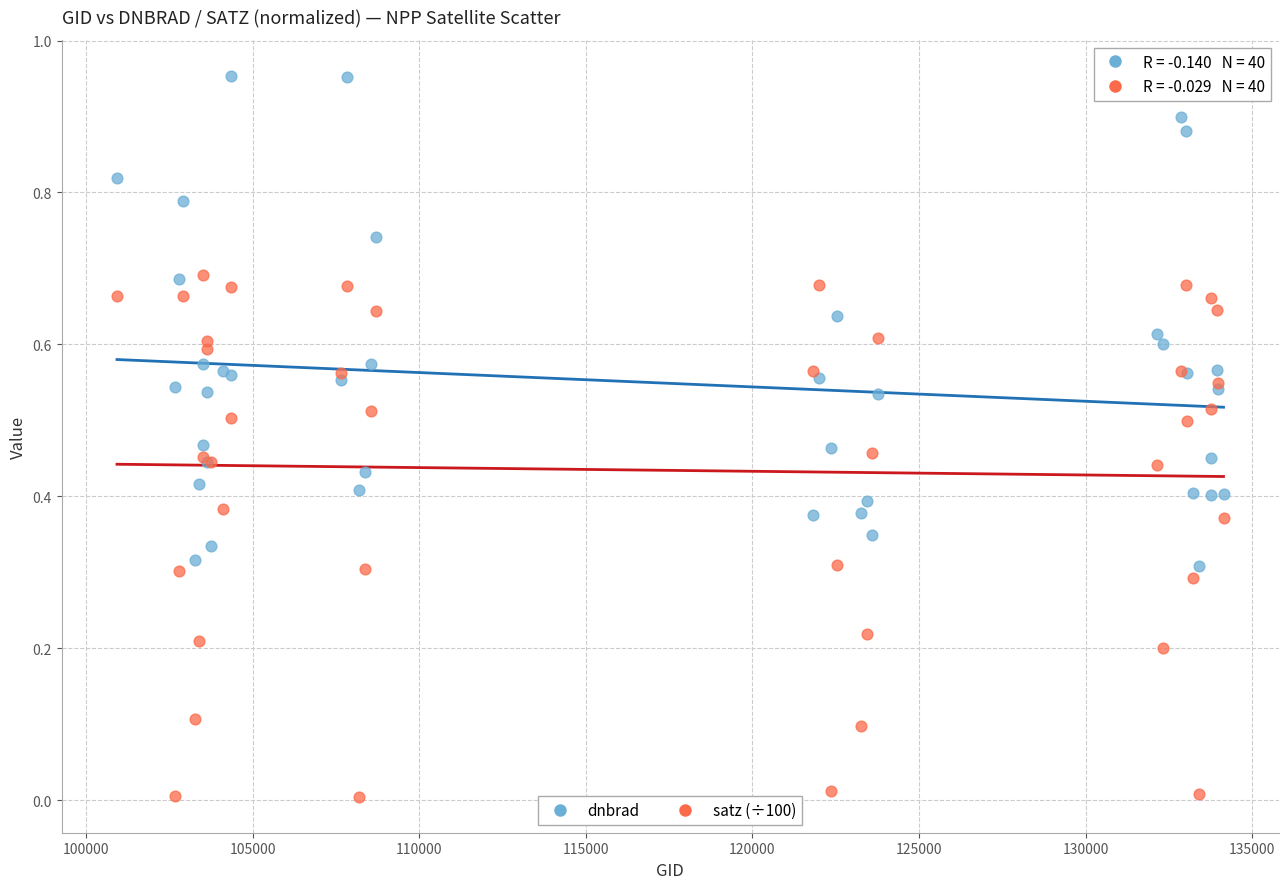

What is the X range (max minus min) for the scatter plot?

33208.0